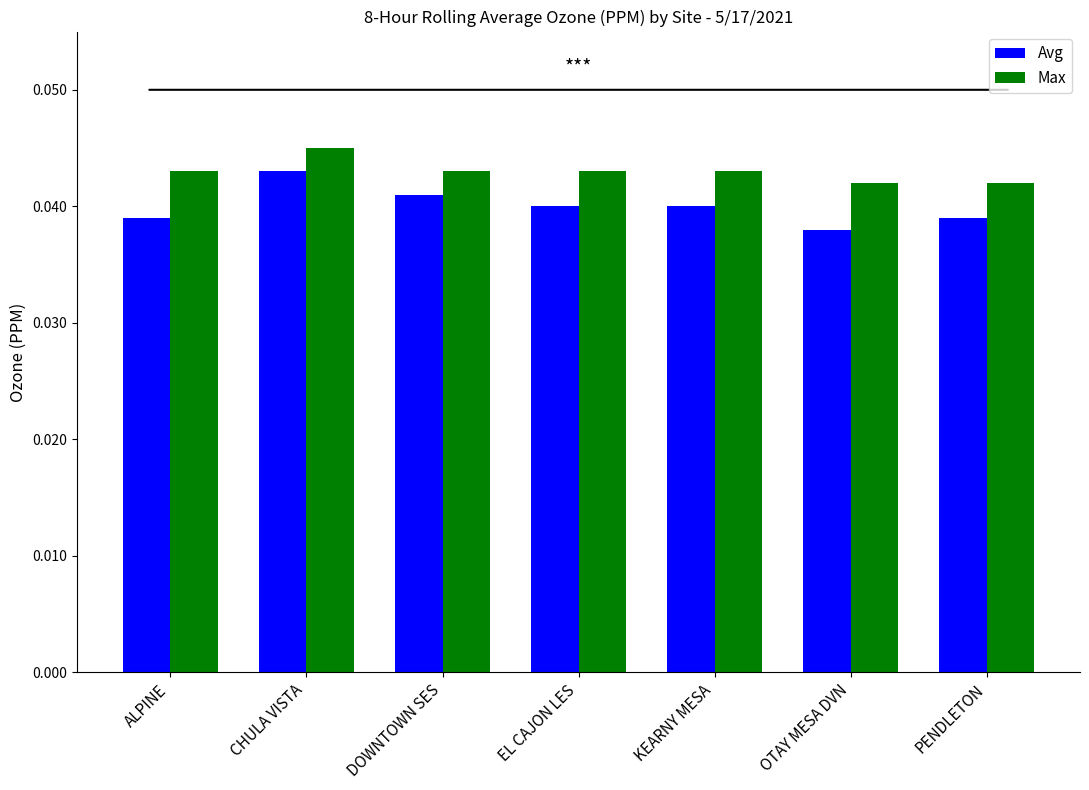

How many distinct data groups are displayed?

2